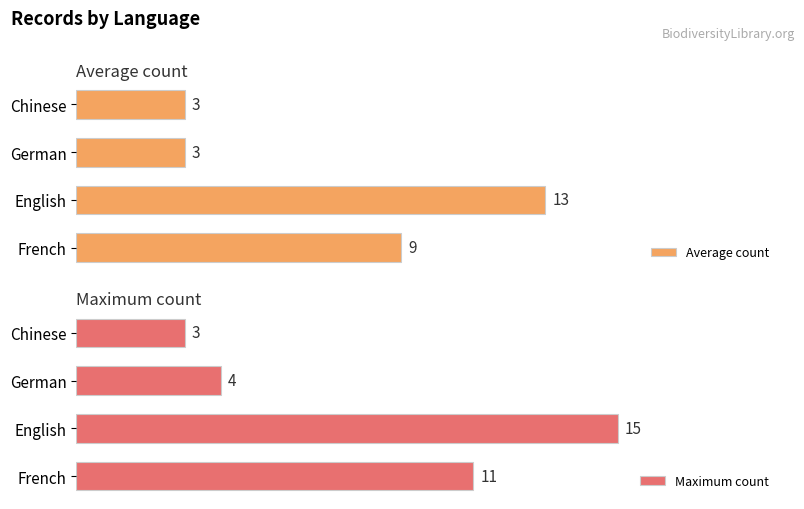

Where is Average count nearest to the value 8?

French